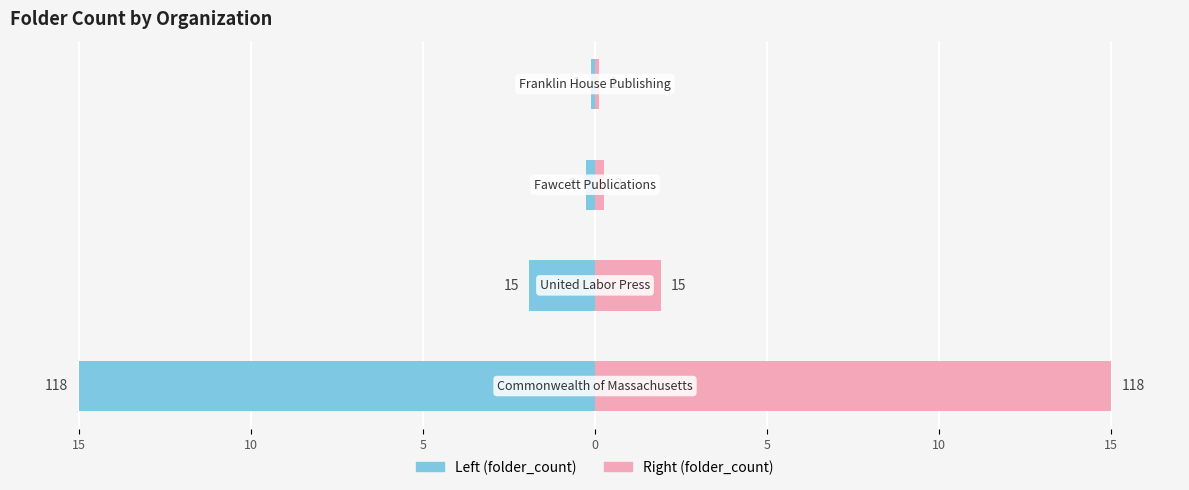

What is the difference between the values at Fawcett Publications and United Labor Press?

13